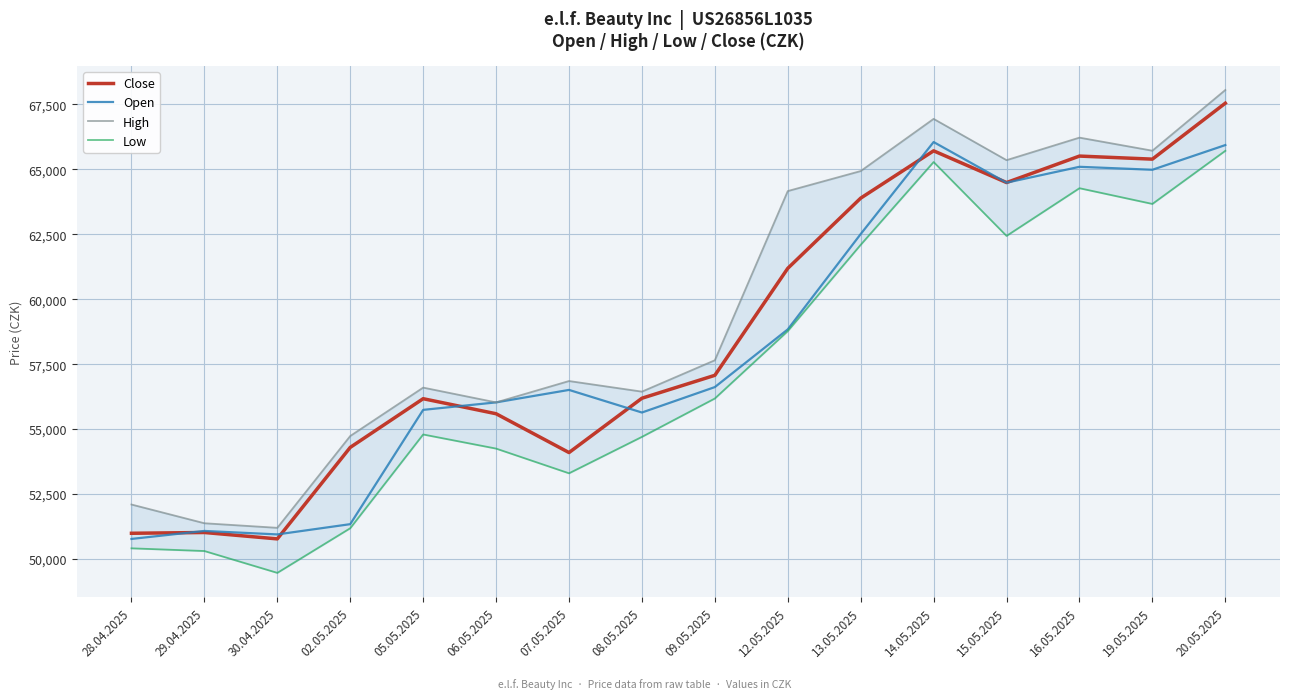

How many data points does each series have?

16